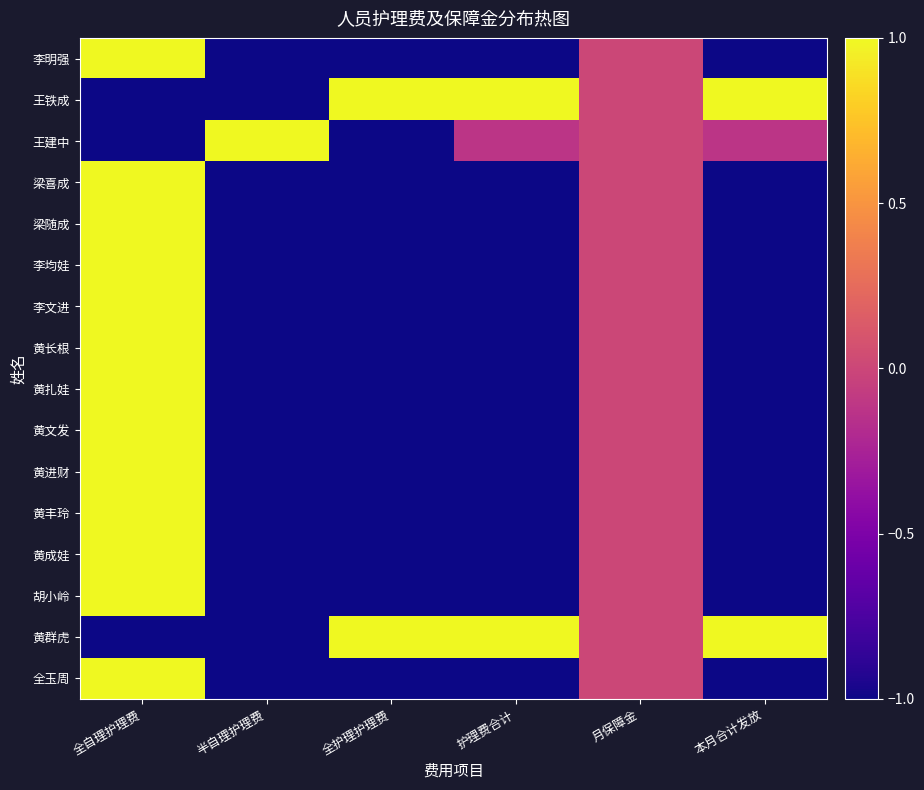

At which category is the sum across all series the highest?

全自理护理费